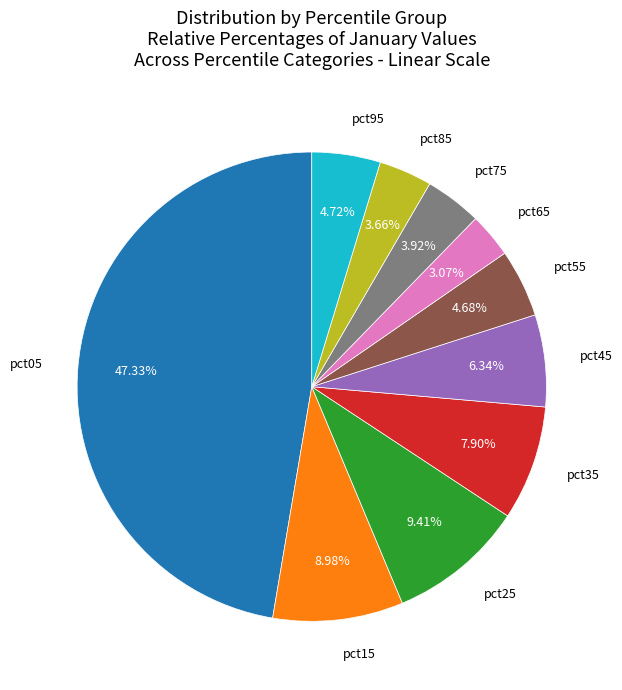

How many segments does this pie chart have?

10